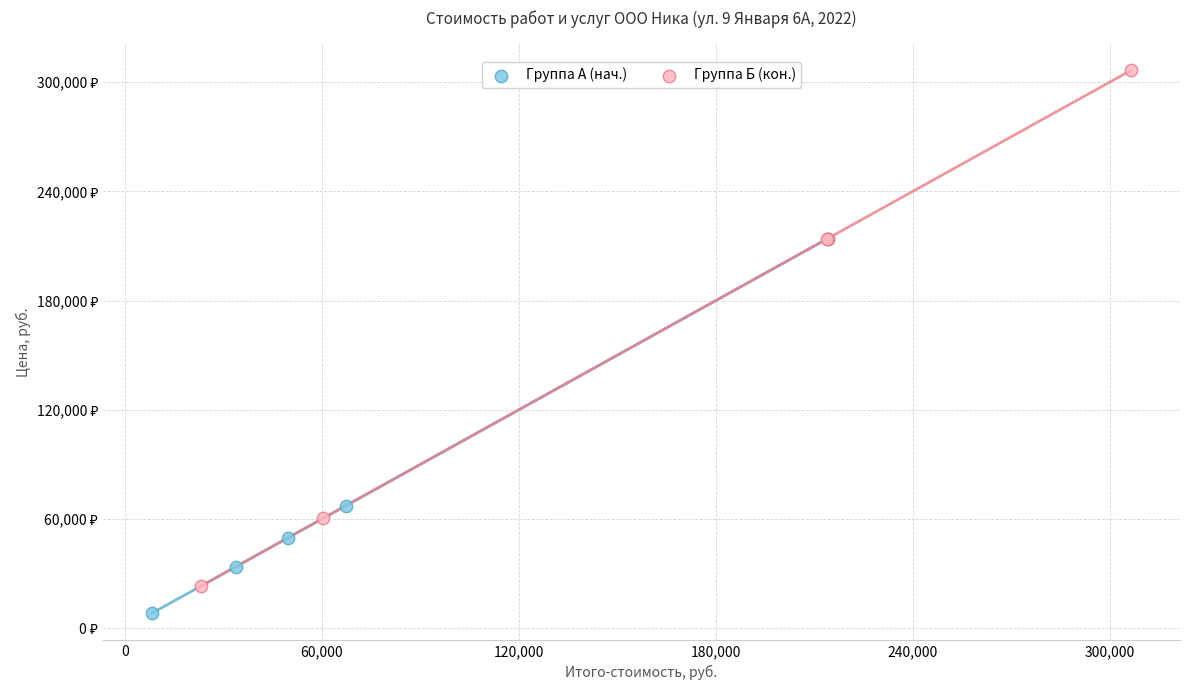

Which series reaches the maximum Y coordinate?

Группа Б (кон.)